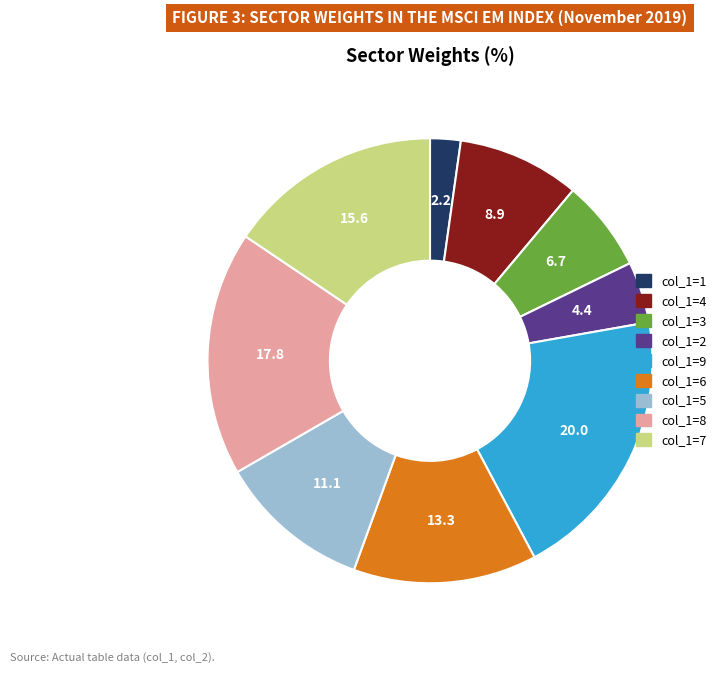

Which slice is the smallest?

col_1=1